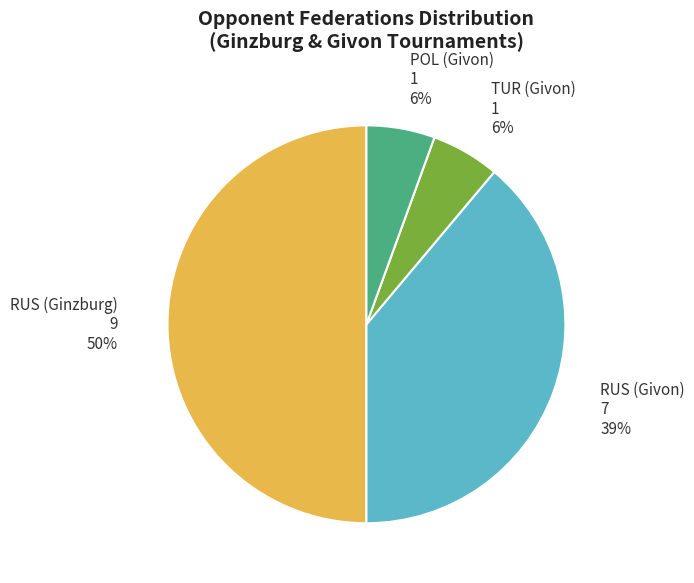

To the nearest percent, what is the difference between the largest and smallest slice percentages?

44%